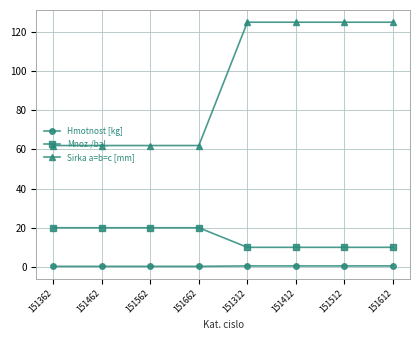

Rank the series by their maximum value, from lowest to highest.

Hmotnost [kg], Mnoz./bal., Sirka a=b=c [mm]